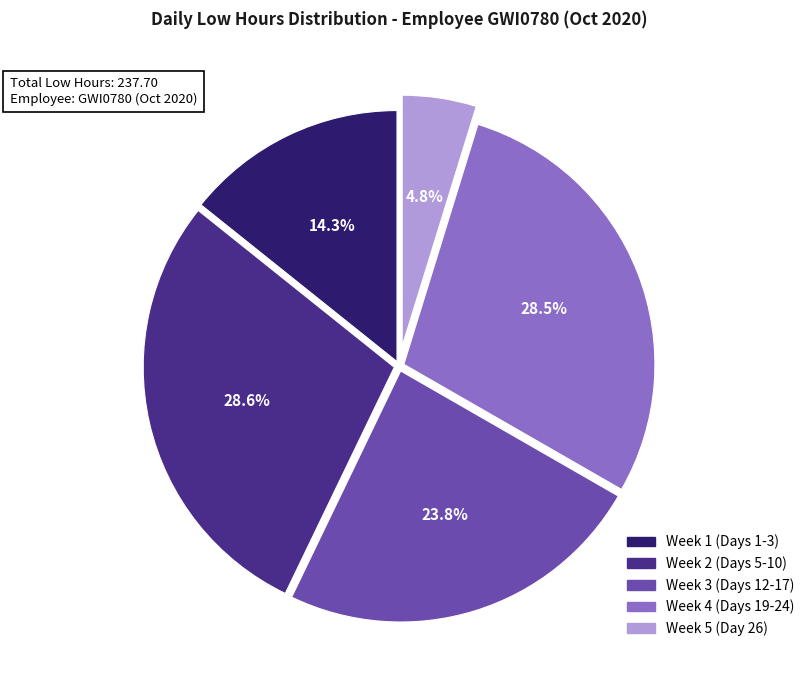

Does any single category account for the majority?

No